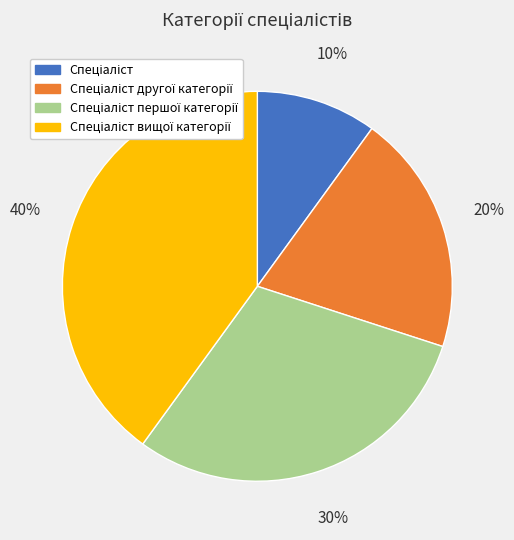

To the nearest percent, what is the average slice percentage?

25%